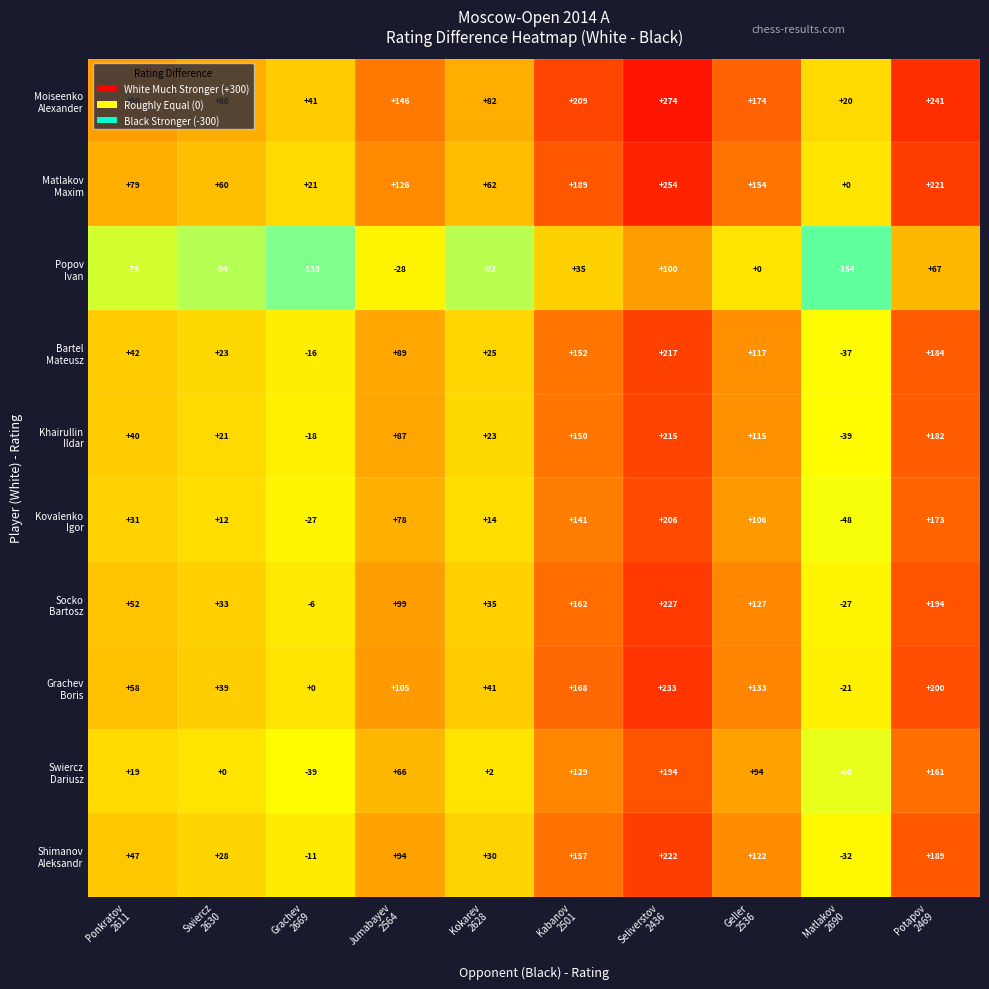

Count the number of data series in this chart.

10